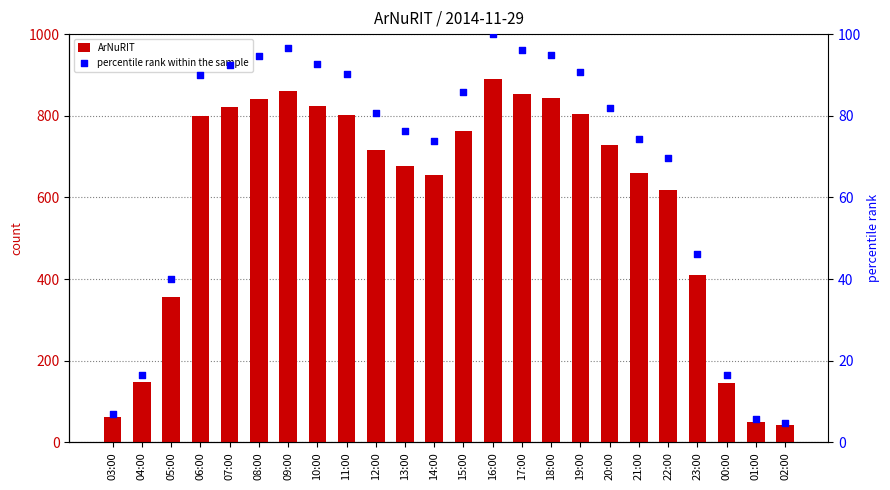

Is the value of ArNuRIT at 14:00 greater than the value of percentile rank within the sample at 01:00?

Yes